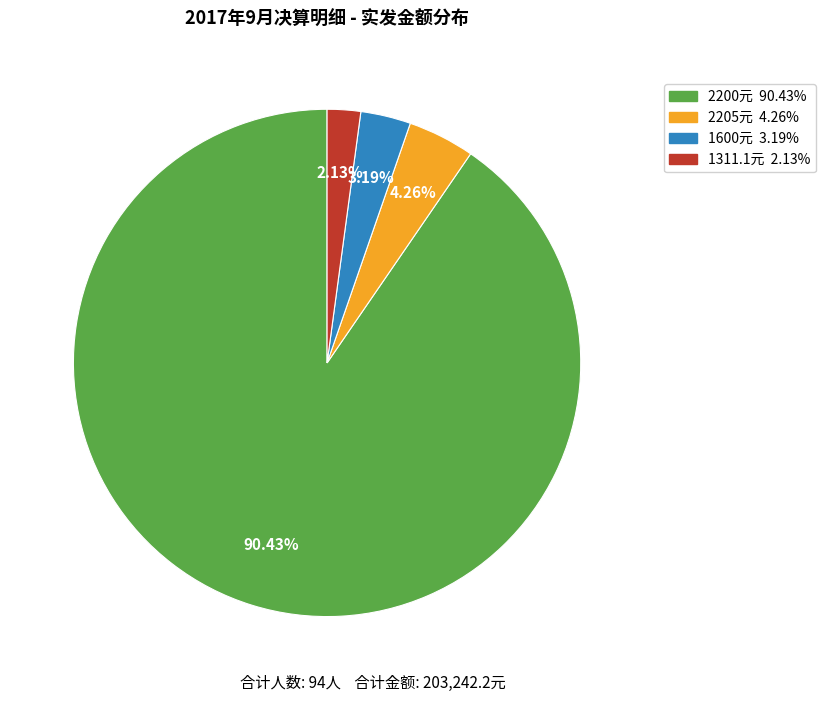

Is there a majority slice in this chart?

Yes